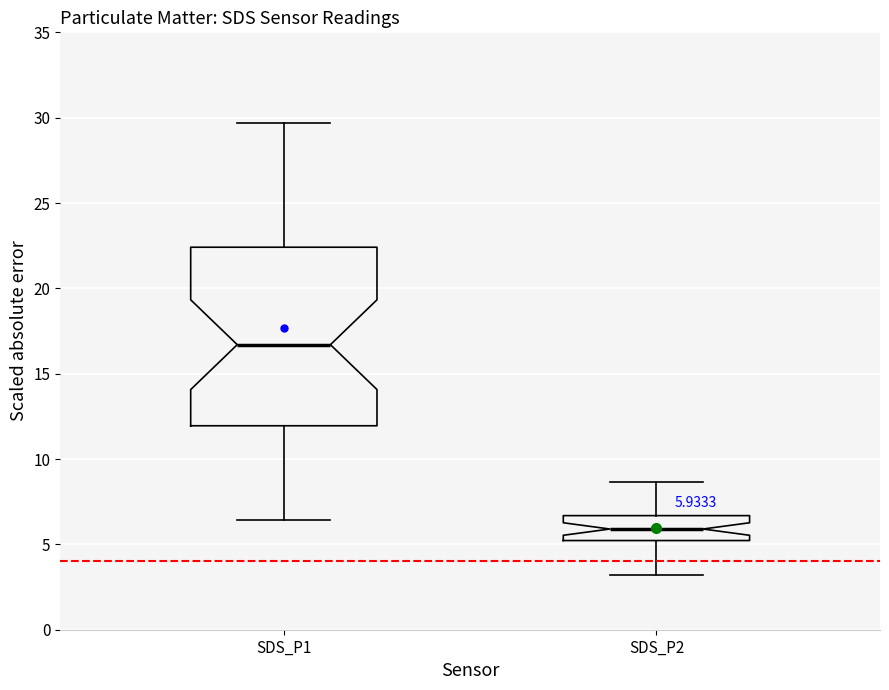

Which box is the tallest, from its lower edge to its upper edge?

SDS_P1